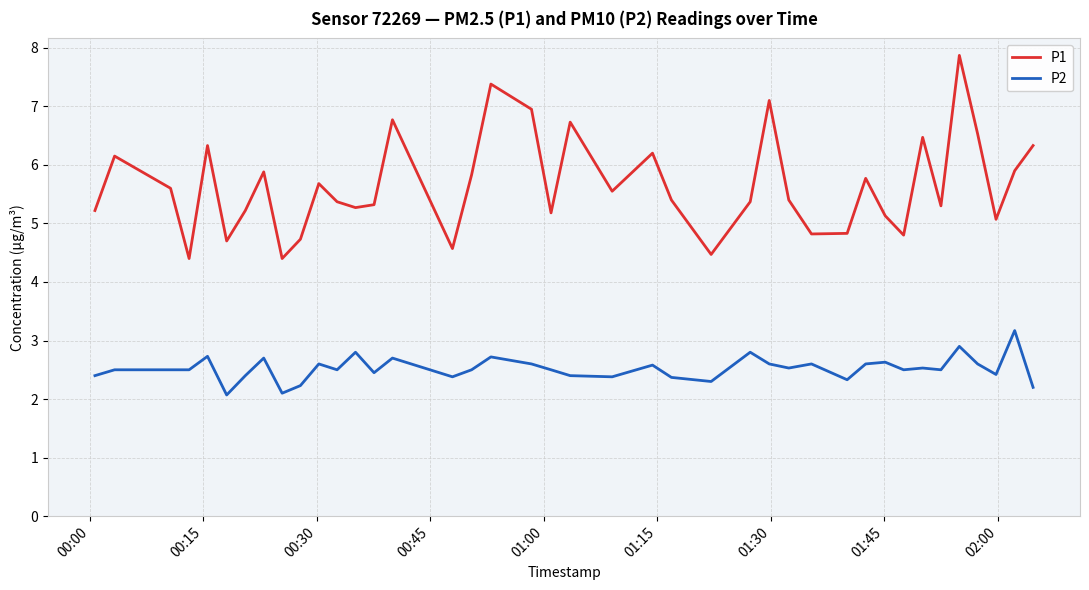

True or false: P1 has more than 2 interior local peaks.

True